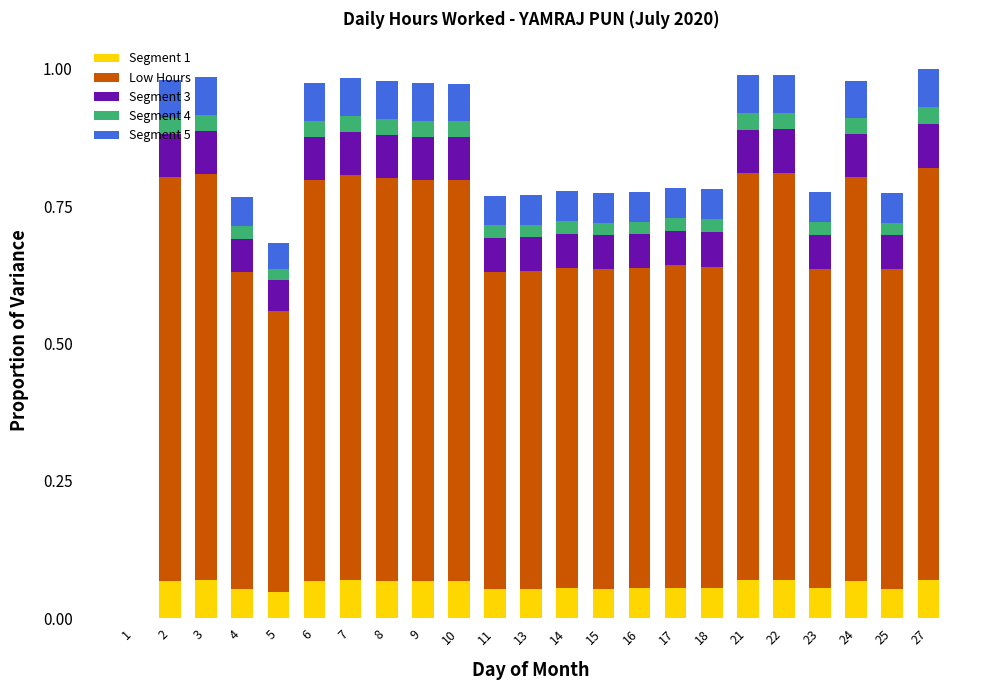

Count the number of categories in the chart.

23